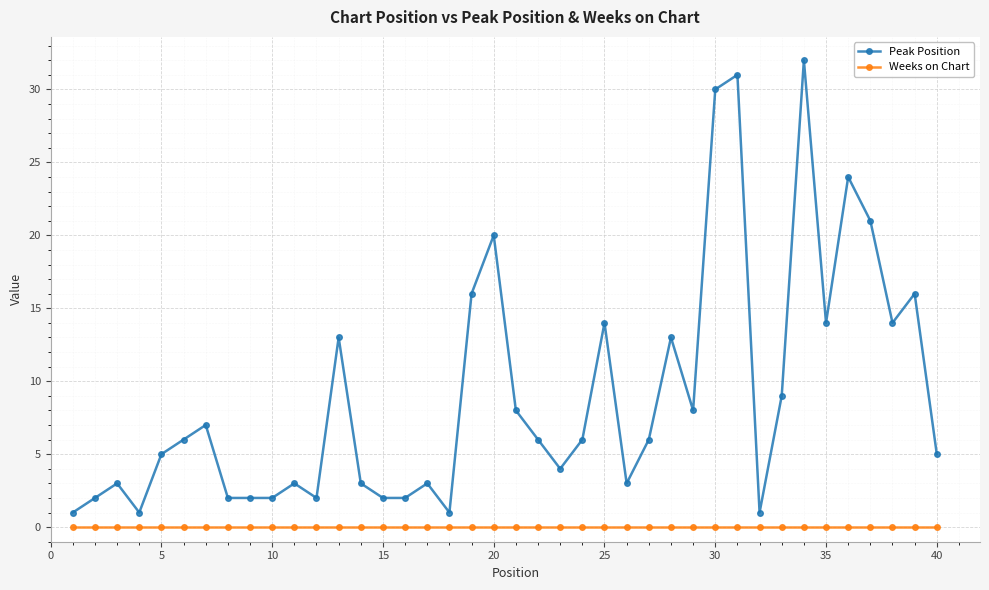

Is this an area chart (filled region under the line)?

No